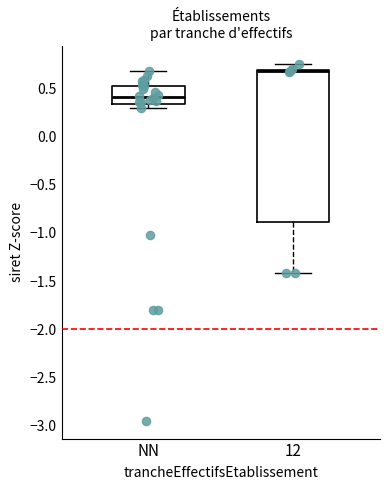

Which box's median line is the lowest?

NN